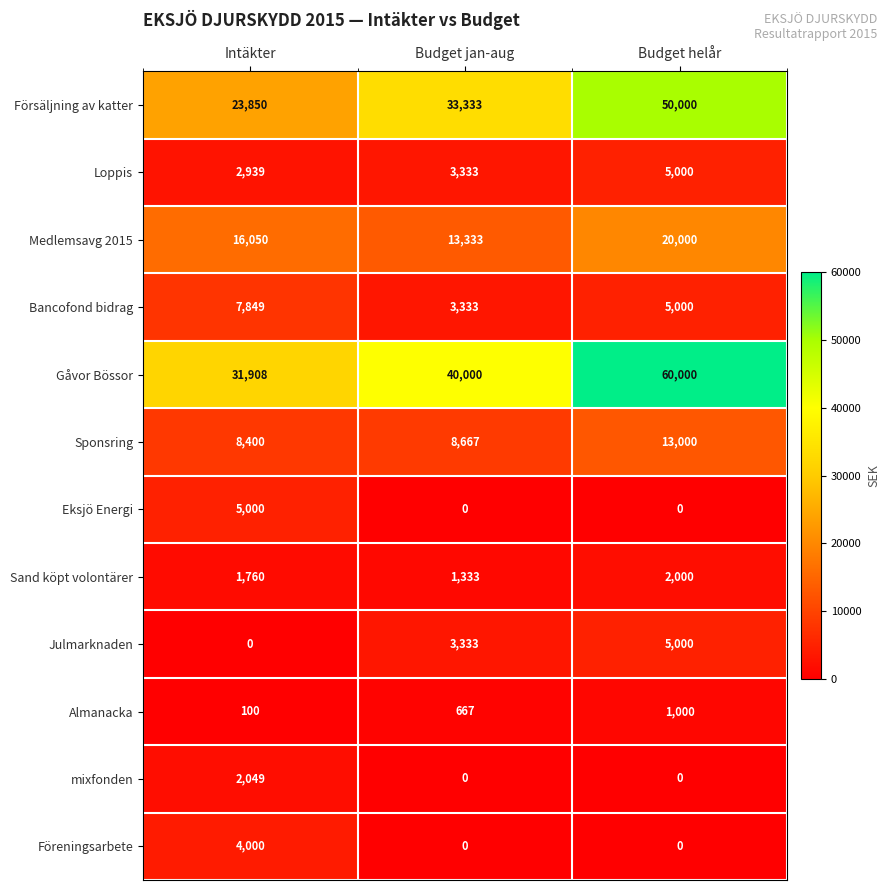

What is the minimum value for Försäljning av katter?

23850